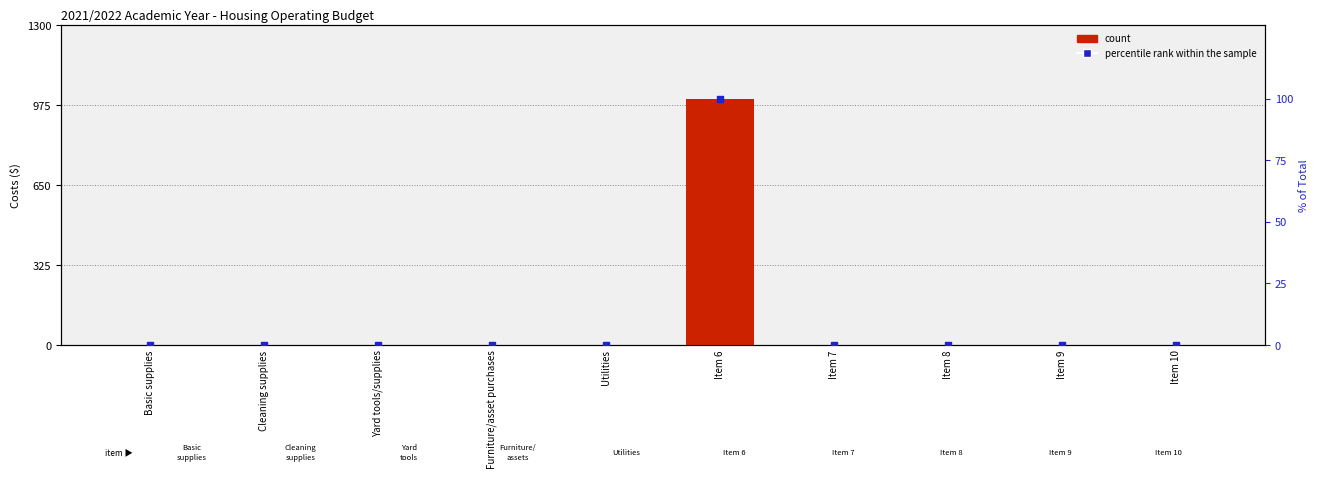

Which series contains the lowest Y value?

count